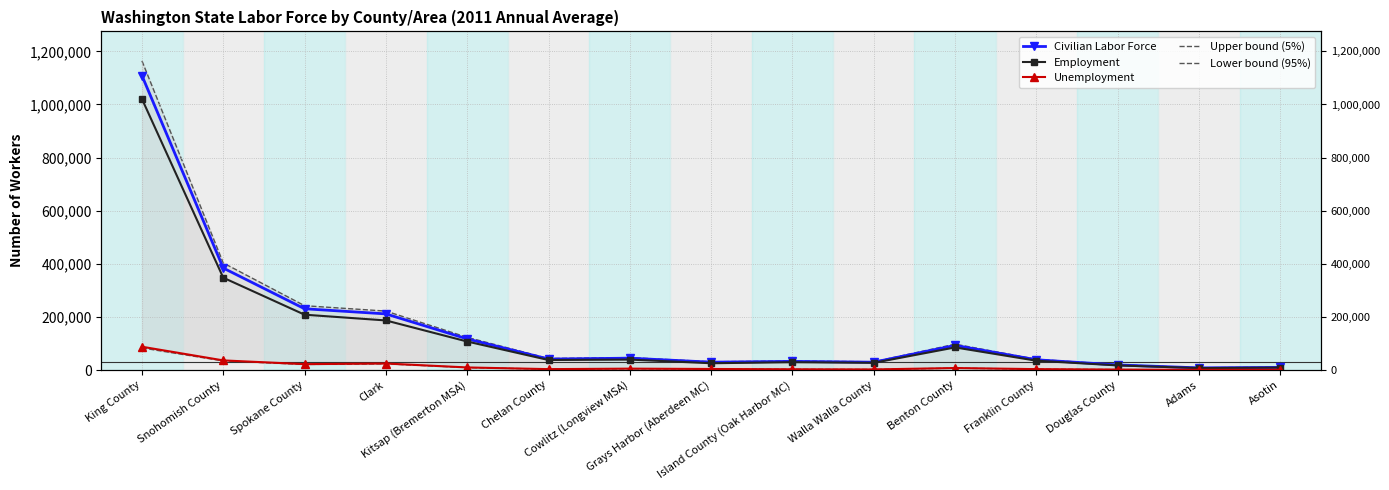

At which label does Employment first exceed 37911?

King County